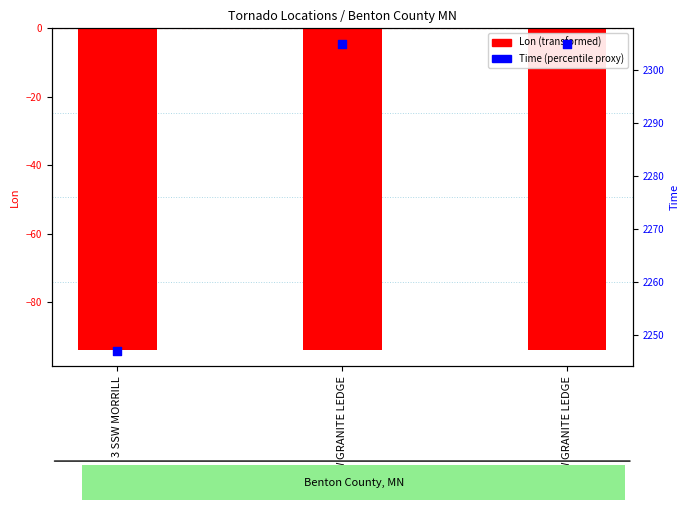

Which series has the largest total across all categories?

Time